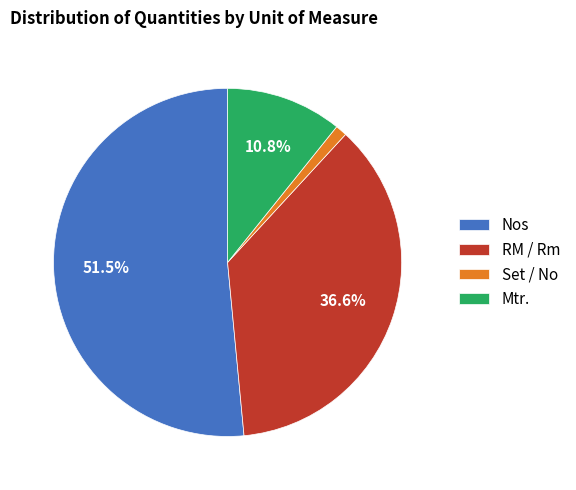

Is there any slice that represents more than half of the pie?

Yes